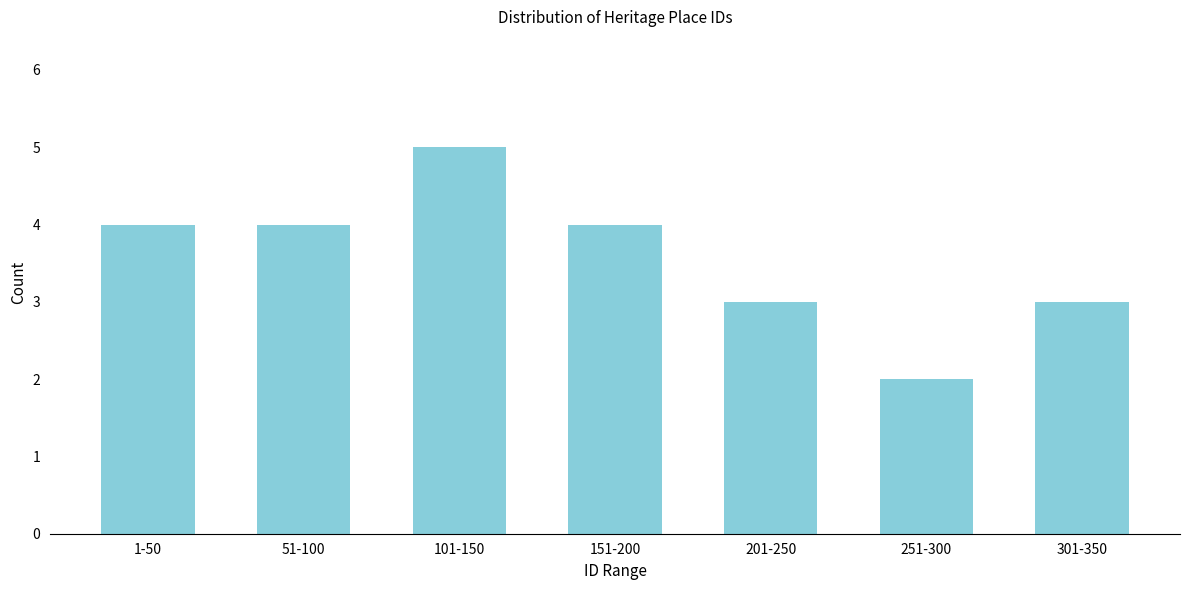

Reading left to right, extract all data points from this chart.

1-50=4	51-100=4	101-150=5	151-200=4	201-250=3	251-300=2	301-350=3